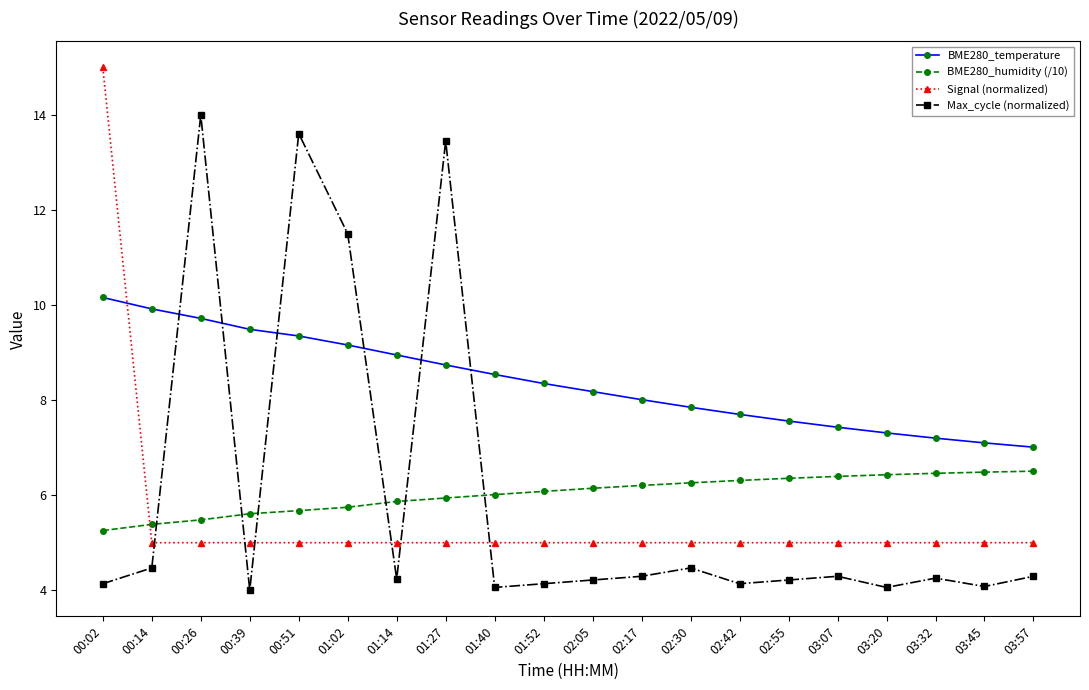

What is the value of the BME280_temperature point at the 17th from the left?

7.3